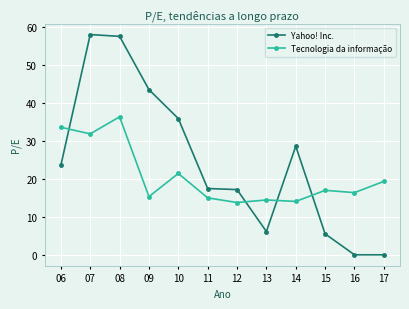

Where does the Tecnologia da informação series first go above 16?

06